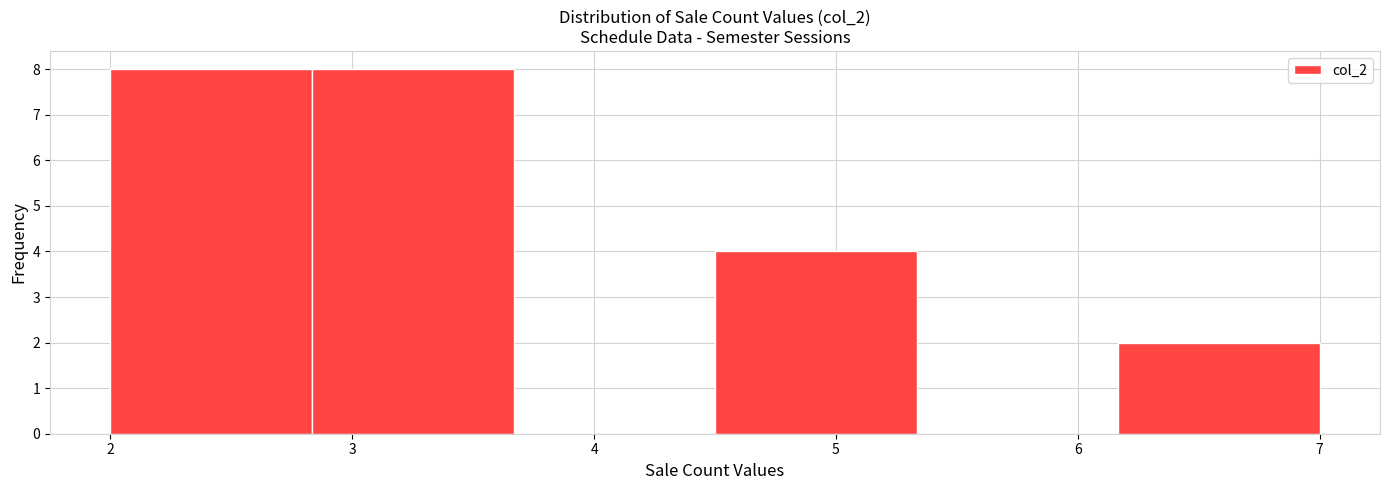

Reading left to right, list every bar in this chart as the range it spans on the x-axis followed by its height. Neither the bar edges nor the heights are printed on the chart, so give them approximately, as read against the axes.

2.0 to 2.8: 8
2.8 to 3.7: 8
3.7 to 4.5: 0
4.5 to 5.3: 4
5.3 to 6.2: 0
6.2 to 7.0: 2